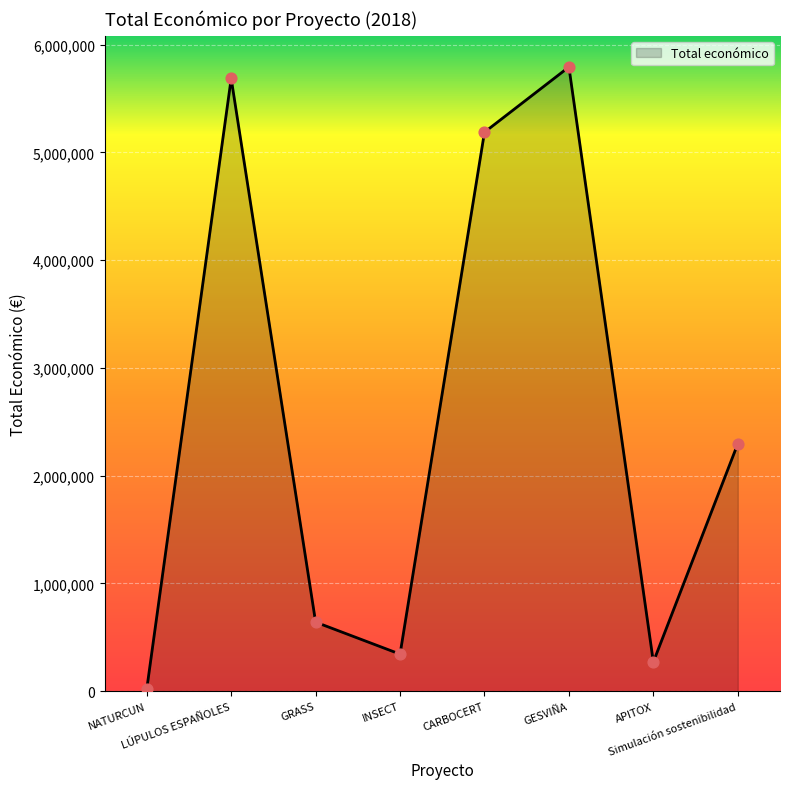

Approximately how many times larger is the value at CARBOCERT compared to GESVIÑA?

0.9